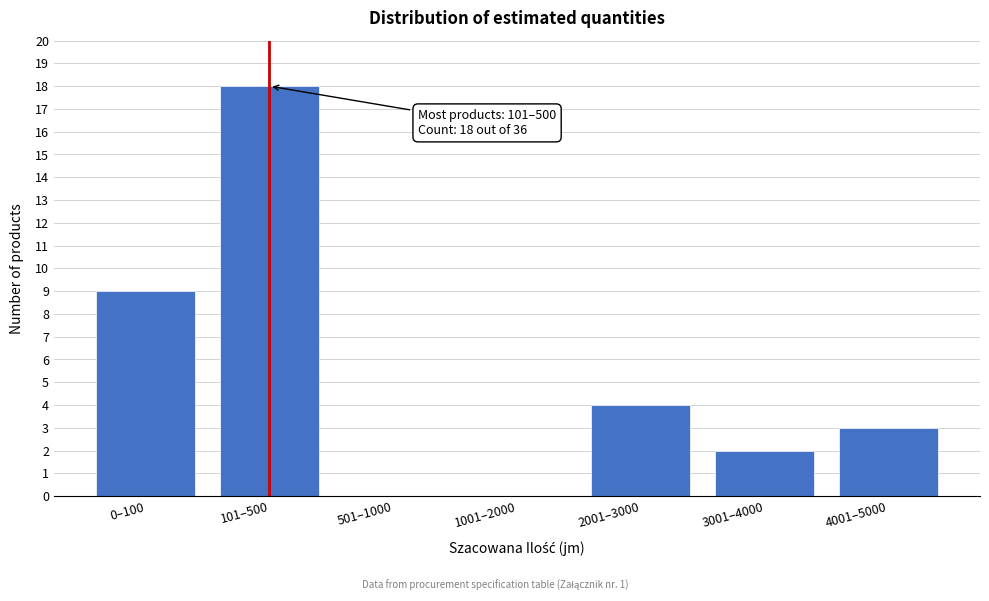

Reading left to right, transcribe all the data shown in this chart.

0–100=9	101–500=18	501–1000=0	1001–2000=0	2001–3000=4	3001–4000=2	4001–5000=3